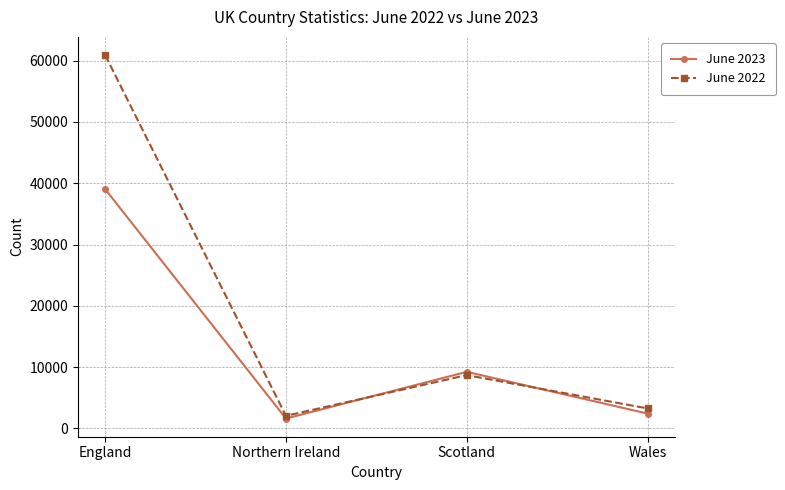

At which label does June 2023 reach its peak?

England